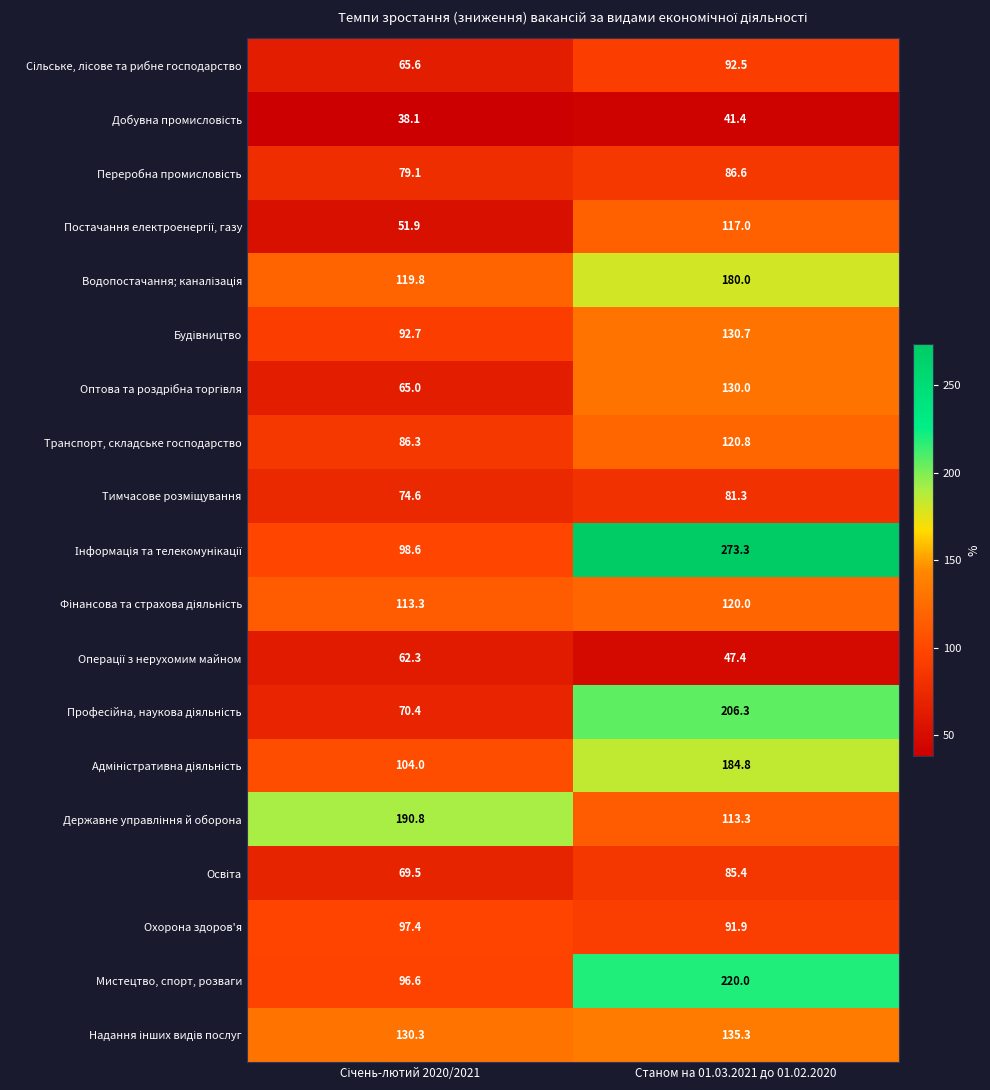

At which category is the sum across all series the highest?

Станом на 01.03.2021 до 01.02.2020